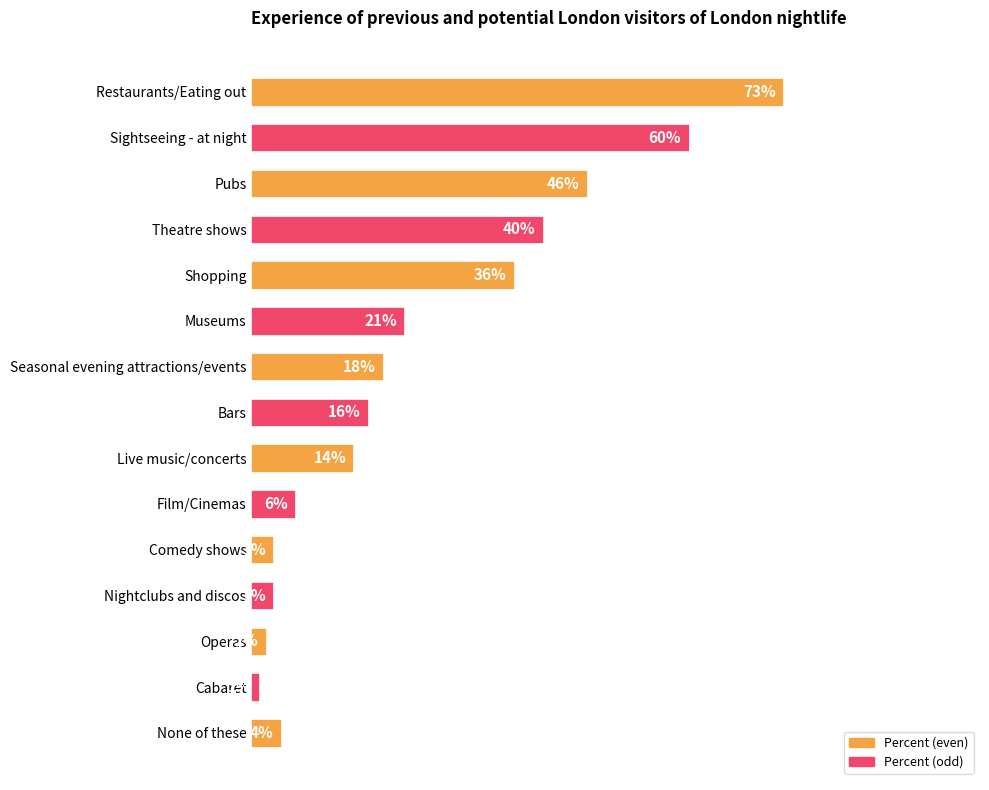

Are the bars horizontal?

Yes